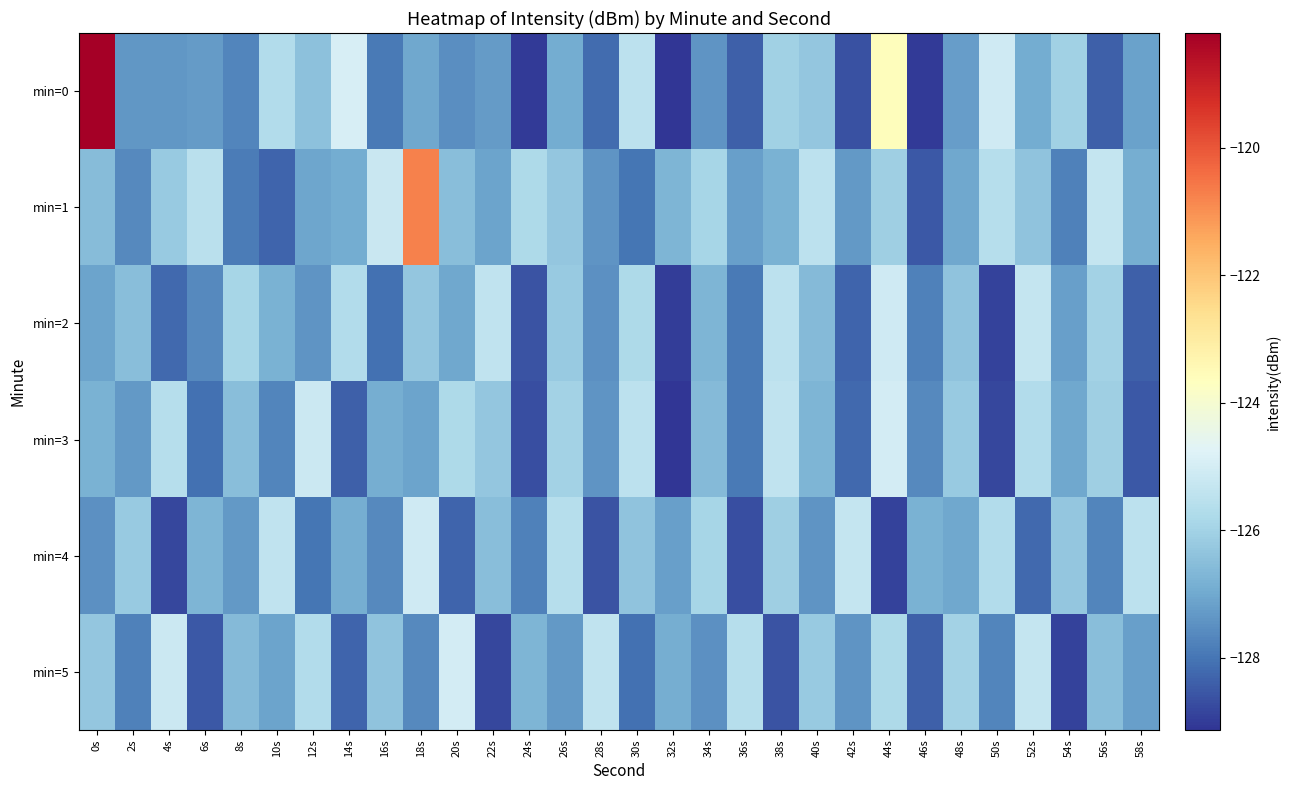

Reading left to right, transcribe all the data shown in this chart.

min=0: 0s=-118.2	2s=-127.4	4s=-127.4	6s=-127.3	8s=-127.7	10s=-125.7	12s=-126.4	14s=-124.9	16s=-127.9	18s=-127.0	20s=-127.5	22s=-127.3	24s=-129.0	26s=-126.9	28s=-128.2	30s=-125.5	32s=-129.1	34s=-127.4	36s=-128.4	38s=-126.0	40s=-126.3	42s=-128.6	44s=-123.6	46s=-129.0	48s=-127.2	50s=-125.1	52s=-126.9	54s=-126.0	56s=-128.4	58s=-127.2
min=1: 0s=-126.6	2s=-127.6	4s=-126.2	6s=-125.5	8s=-127.9	10s=-128.3	12s=-127.1	14s=-126.9	16s=-125.2	18s=-120.8	20s=-126.5	22s=-127.1	24s=-125.8	26s=-126.3	28s=-127.4	30s=-128.0	32s=-126.7	34s=-125.9	36s=-127.2	38s=-126.8	40s=-125.5	42s=-127.3	44s=-126.1	46s=-128.5	48s=-127.0	50s=-125.6	52s=-126.4	54s=-127.8	56s=-125.3	58s=-126.9
min=2: 0s=-127.1	2s=-126.5	4s=-128.2	6s=-127.6	8s=-125.9	10s=-126.8	12s=-127.4	14s=-125.7	16s=-128.1	18s=-126.3	20s=-127.0	22s=-125.4	24s=-128.6	26s=-126.2	28s=-127.5	30s=-125.8	32s=-129.0	34s=-126.7	36s=-127.9	38s=-125.5	40s=-126.6	42s=-128.3	44s=-125.1	46s=-127.8	48s=-126.4	50s=-128.9	52s=-125.3	54s=-127.2	56s=-126.0	58s=-128.4
min=3: 0s=-126.8	2s=-127.3	4s=-125.6	6s=-128.1	8s=-126.5	10s=-127.7	12s=-125.2	14s=-128.4	16s=-126.9	18s=-127.1	20s=-125.8	22s=-126.3	24s=-128.7	26s=-126.0	28s=-127.4	30s=-125.5	32s=-129.1	34s=-126.6	36s=-127.9	38s=-125.4	40s=-126.7	42s=-128.2	44s=-125.0	46s=-127.6	48s=-126.2	50s=-128.8	52s=-125.7	54s=-127.0	56s=-126.1	58s=-128.5
min=4: 0s=-127.5	2s=-126.2	4s=-128.8	6s=-126.7	8s=-127.3	10s=-125.4	12s=-128.0	14s=-126.9	16s=-127.6	18s=-125.1	20s=-128.3	22s=-126.5	24s=-127.8	26s=-125.6	28s=-128.6	30s=-126.4	32s=-127.2	34s=-125.9	36s=-128.7	38s=-126.1	40s=-127.4	42s=-125.3	44s=-128.9	46s=-126.8	48s=-127.0	50s=-125.7	52s=-128.2	54s=-126.3	56s=-127.7	58s=-125.5
min=5: 0s=-126.3	2s=-127.8	4s=-125.2	6s=-128.5	8s=-126.6	10s=-127.1	12s=-125.7	14s=-128.3	16s=-126.4	18s=-127.6	20s=-125.0	22s=-128.8	24s=-126.7	26s=-127.3	28s=-125.4	30s=-128.1	32s=-126.9	34s=-127.5	36s=-125.6	38s=-128.6	40s=-126.2	42s=-127.4	44s=-125.8	46s=-128.4	48s=-126.0	50s=-127.7	52s=-125.3	54s=-128.9	56s=-126.5	58s=-127.2